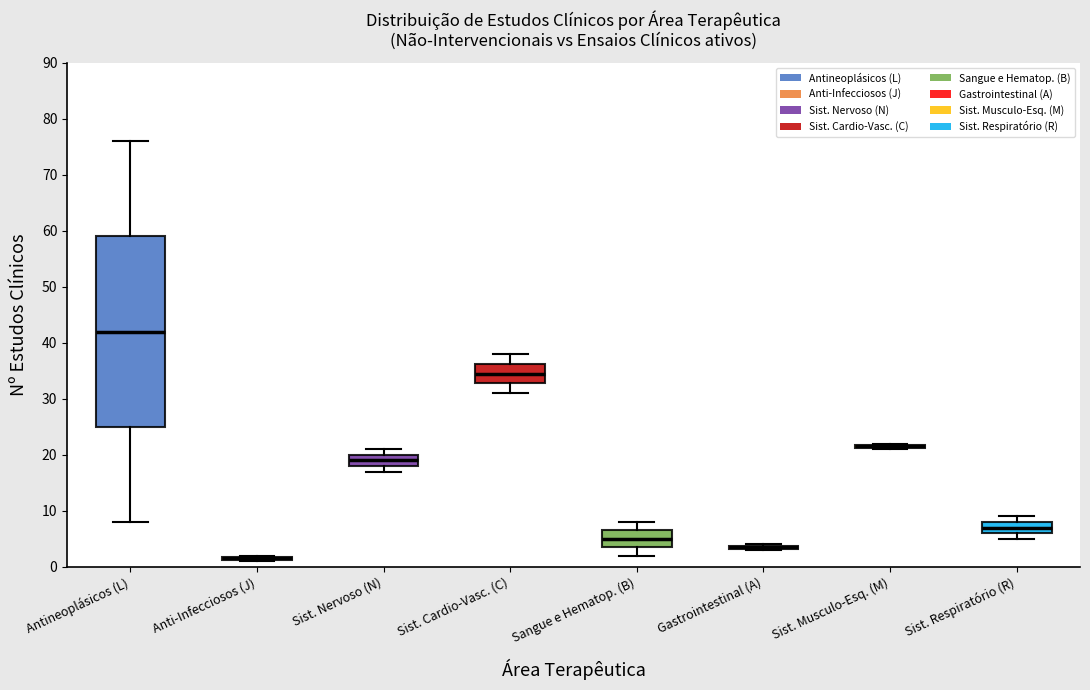

Comparing the boxes themselves (not the whiskers), which one is the tallest?

Antineoplásicos (L)